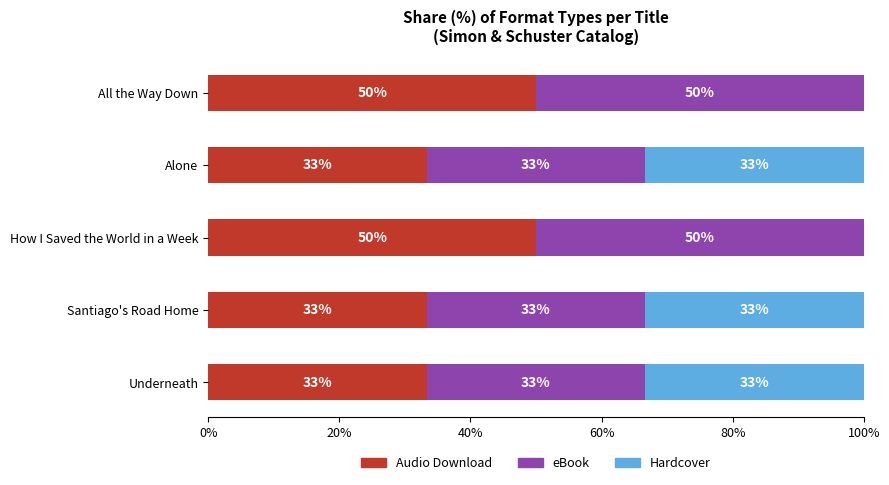

What is the average value of the Audio Download series?

40.0